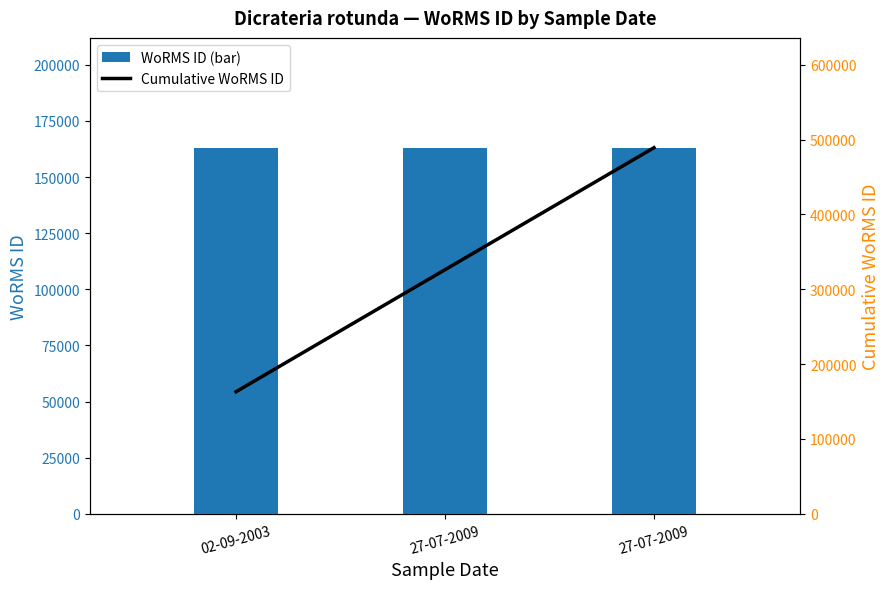

Reading left to right, transcribe all the data shown in this chart.

WoRMS ID (bar): 02-09-2003=163096	27-07-2009=163096	27-07-2009=163096
Cumulative WoRMS ID: 02-09-2003=163096	27-07-2009=326192	27-07-2009=489288